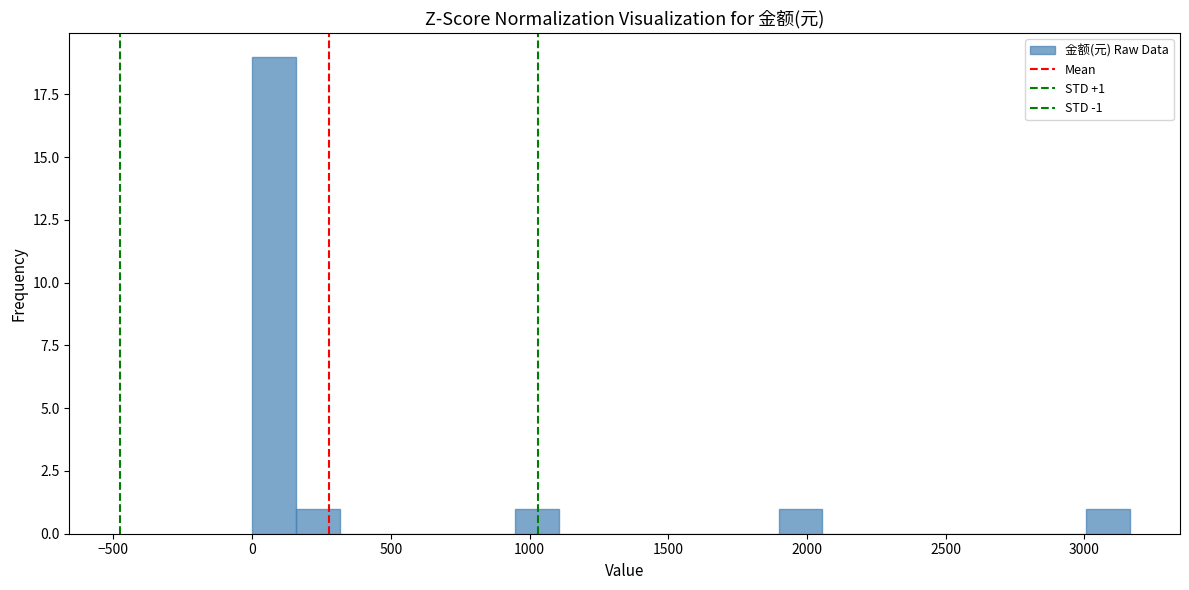

Around what value on the x-axis is the tallest bar? Give the approximate position of its centre, as read against the axis.

100